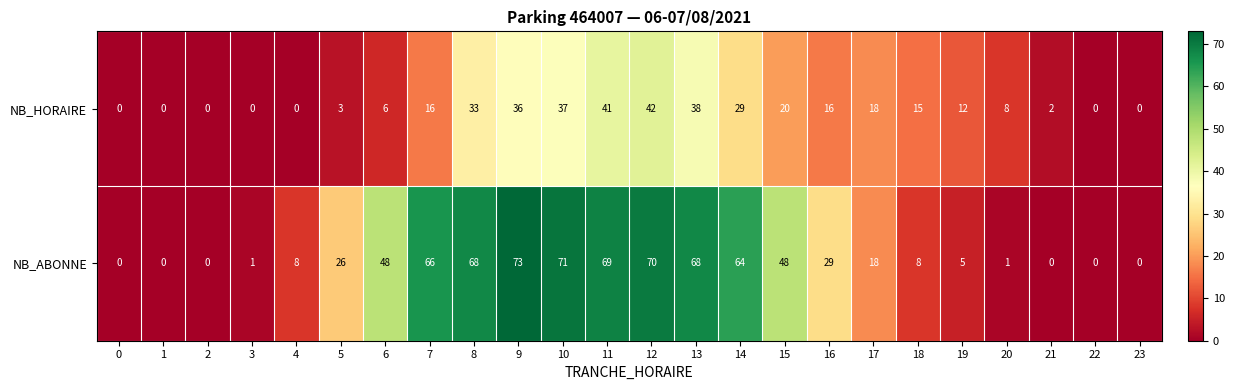

Which label corresponds to the largest value in the chart?

9